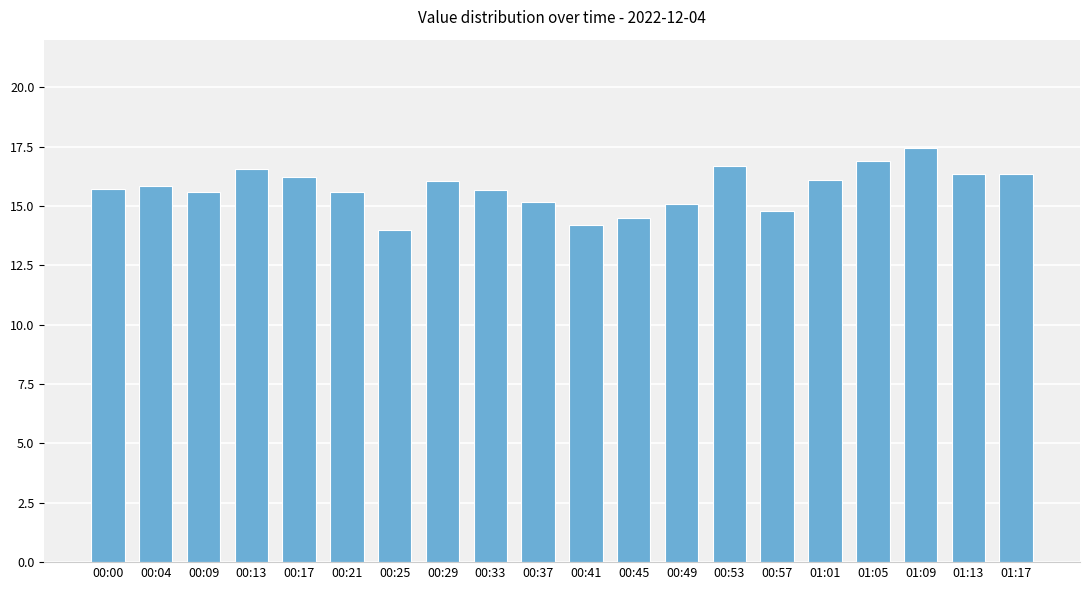

What is the sum of the values at 00:00 and 00:41?

29.9